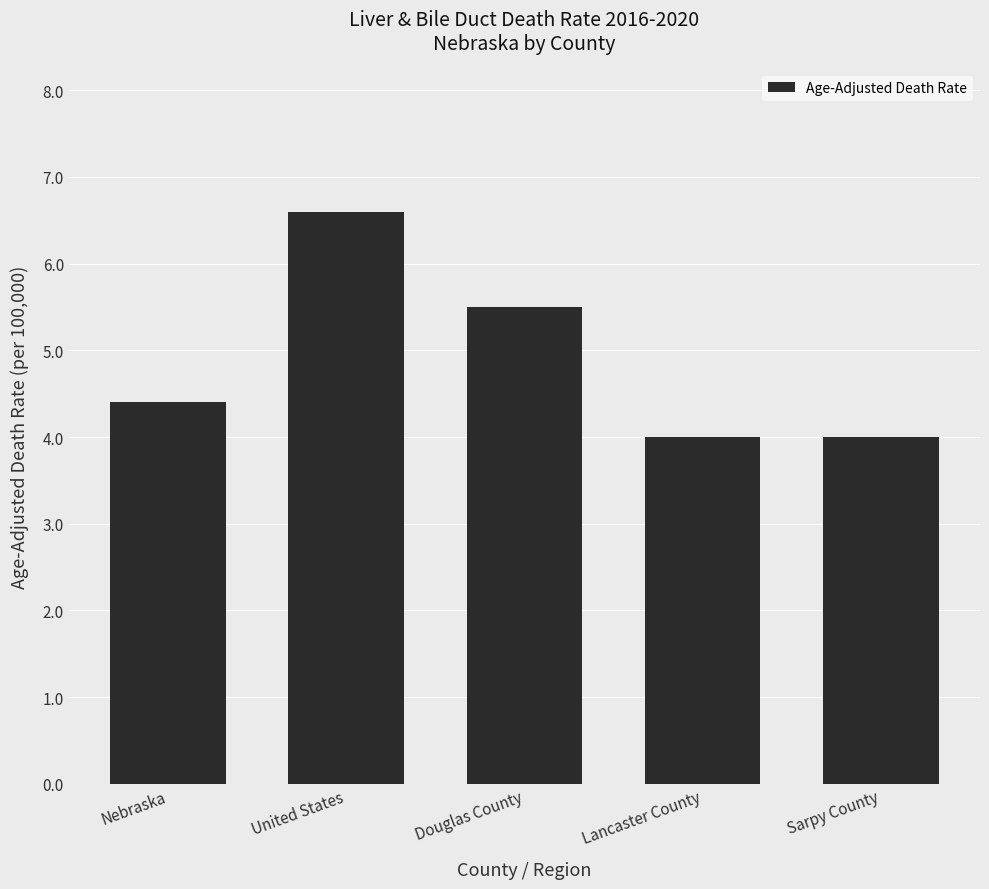

At which category does the chart reach its peak across all series?

United States